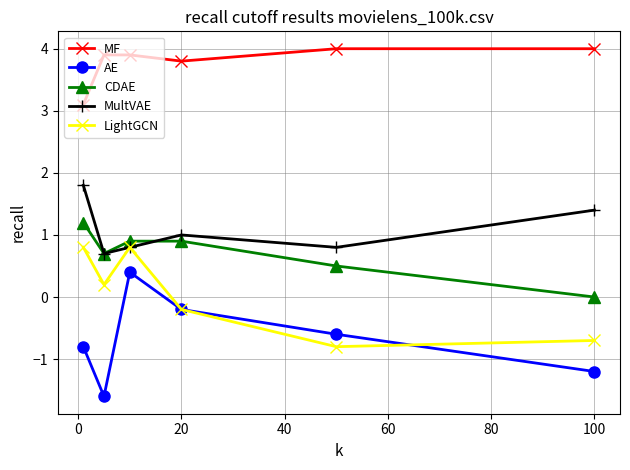

What are all the series names shown in the legend?

MF, AE, CDAE, MultVAE, LightGCN